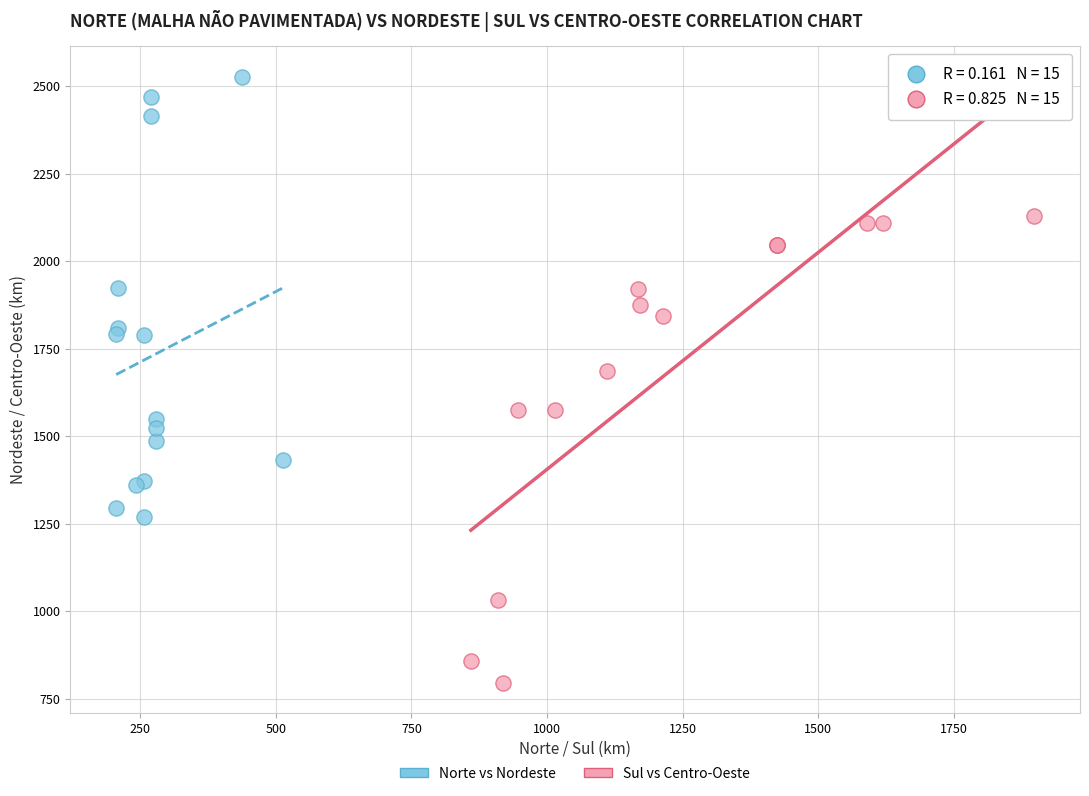

Which series contains the highest Y value?

Norte vs Nordeste